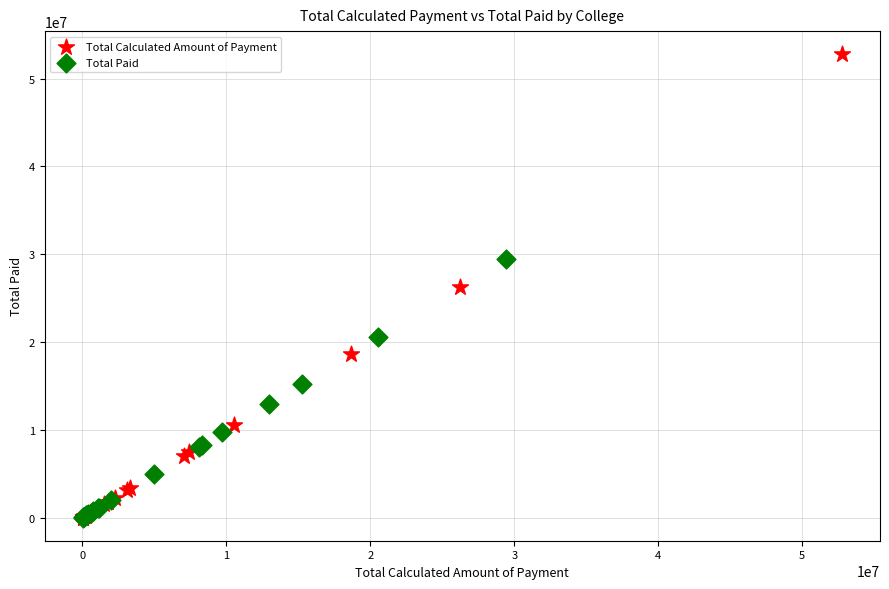

Which series has the largest Y range (max minus min)?

Total Calculated Amount of Payment